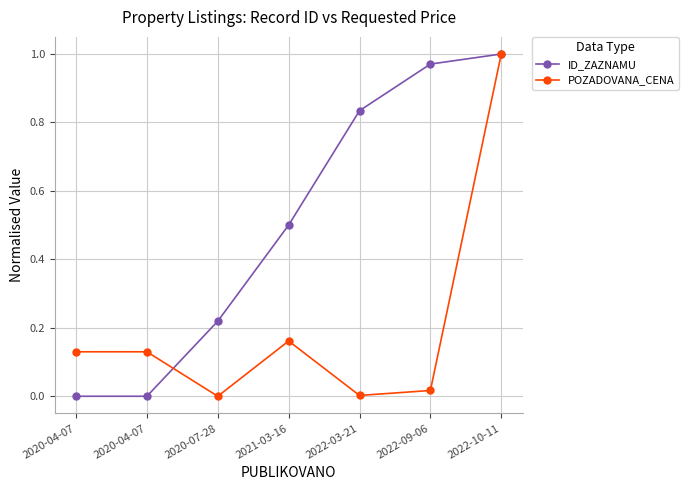

Reading left to right, what are all the values shown in this chart?

ID_ZAZNAMU: 0.0	0.0	0.2	0.5	0.8	1.0	1.0
POZADOVANA_CENA: 0.1	0.1	0.0	0.2	0.0	0.0	1.0